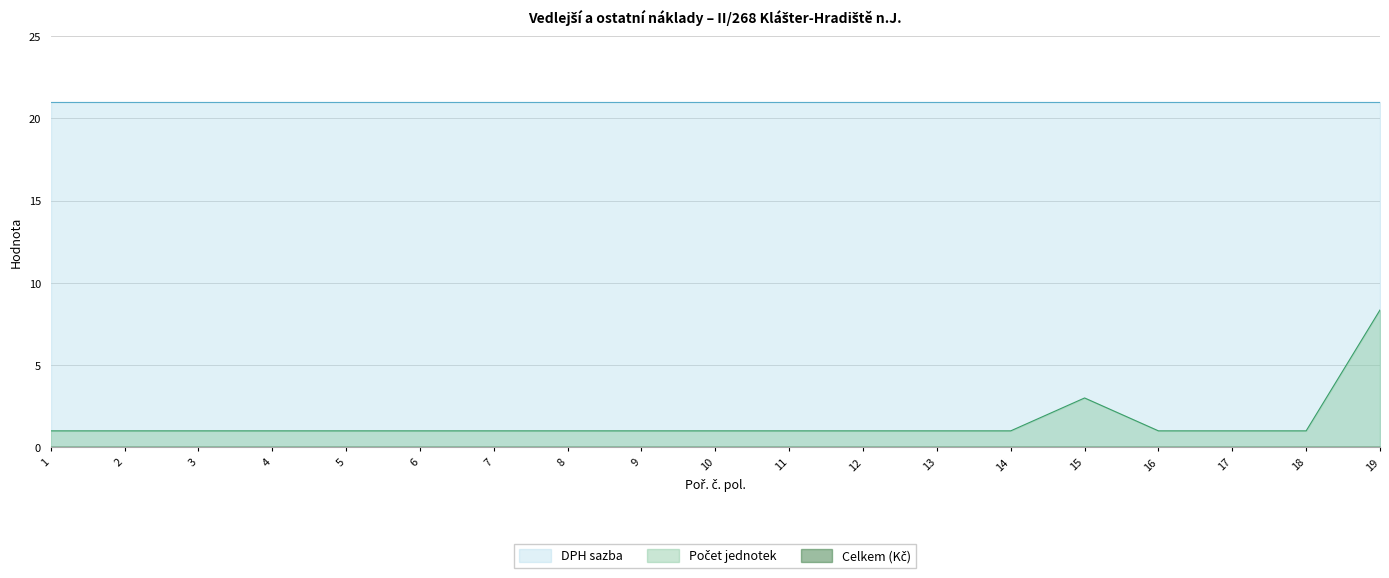

How many series are shown in this chart?

3